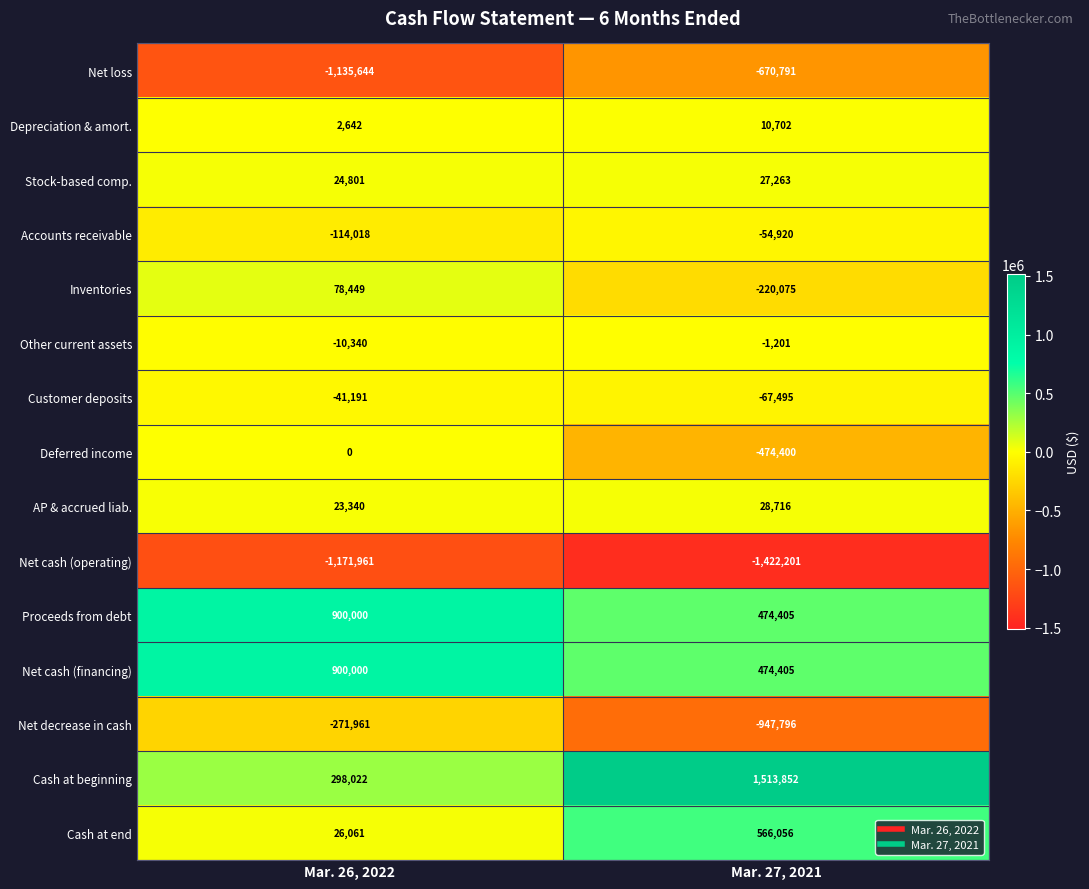

Reading right to left, what are all the values shown in this chart?

Net loss: -670791	-1135644
Depreciation & amort.: 10702	2642
Stock-based comp.: 27263	24801
Accounts receivable: -54920	-114018
Inventories: -220075	78449
Other current assets: -1201	-10340
Customer deposits: -67495	-41191
Deferred income: -474400	0
AP & accrued liab.: 28716	23340
Net cash (operating): -1422201	-1171961
Proceeds from debt: 474405	900000
Net cash (financing): 474405	900000
Net decrease in cash: -947796	-271961
Cash at beginning: 1513852	298022
Cash at end: 566056	26061